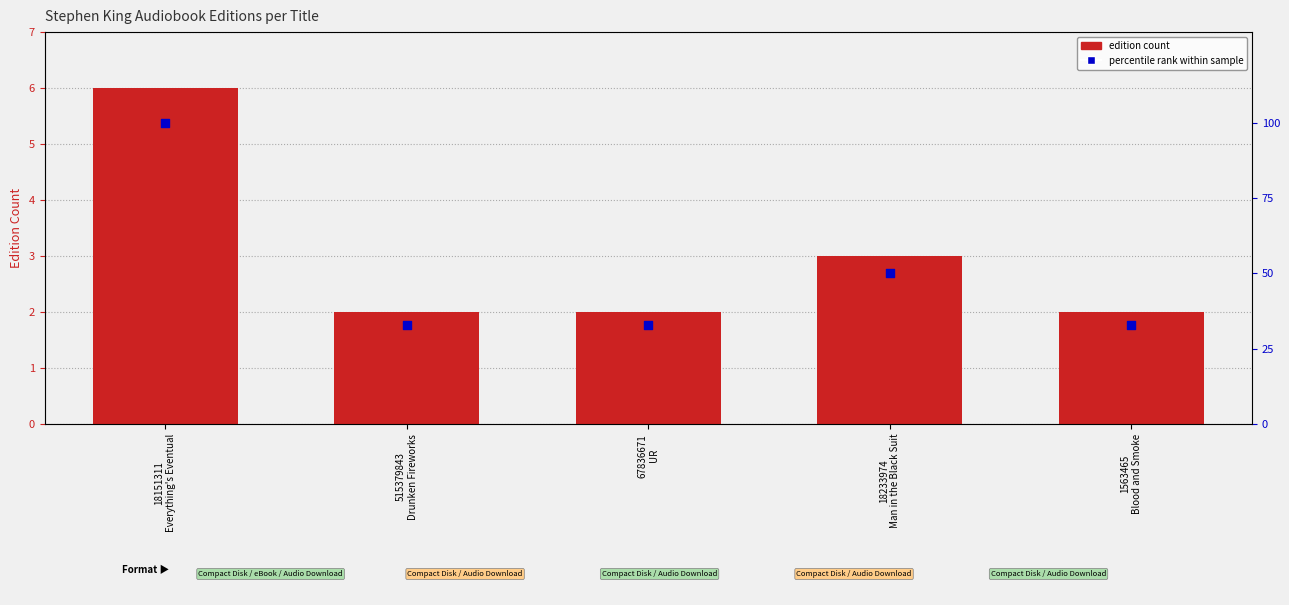

Which series reaches the maximum Y coordinate?

Percentile rank within sample